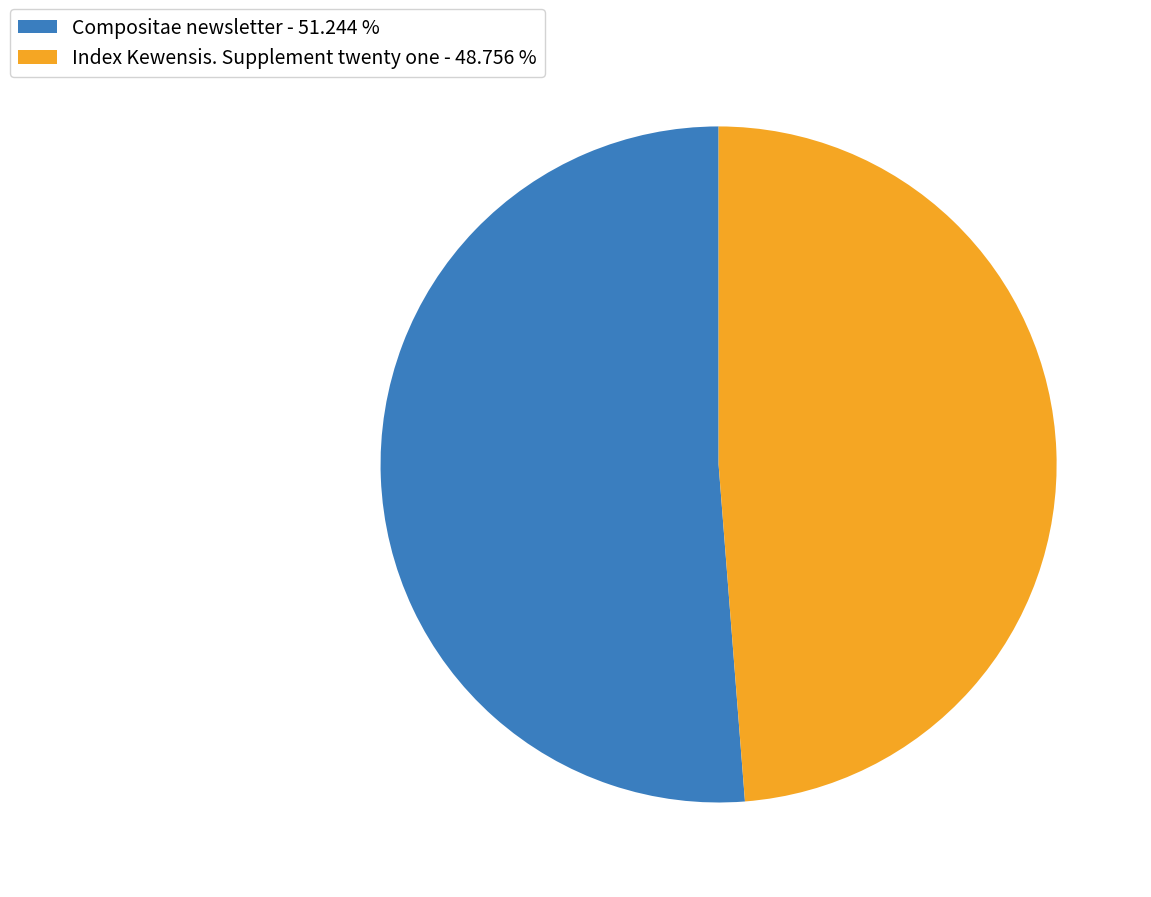

Is it true that Compositae newsletter is 66% of the pie?

False